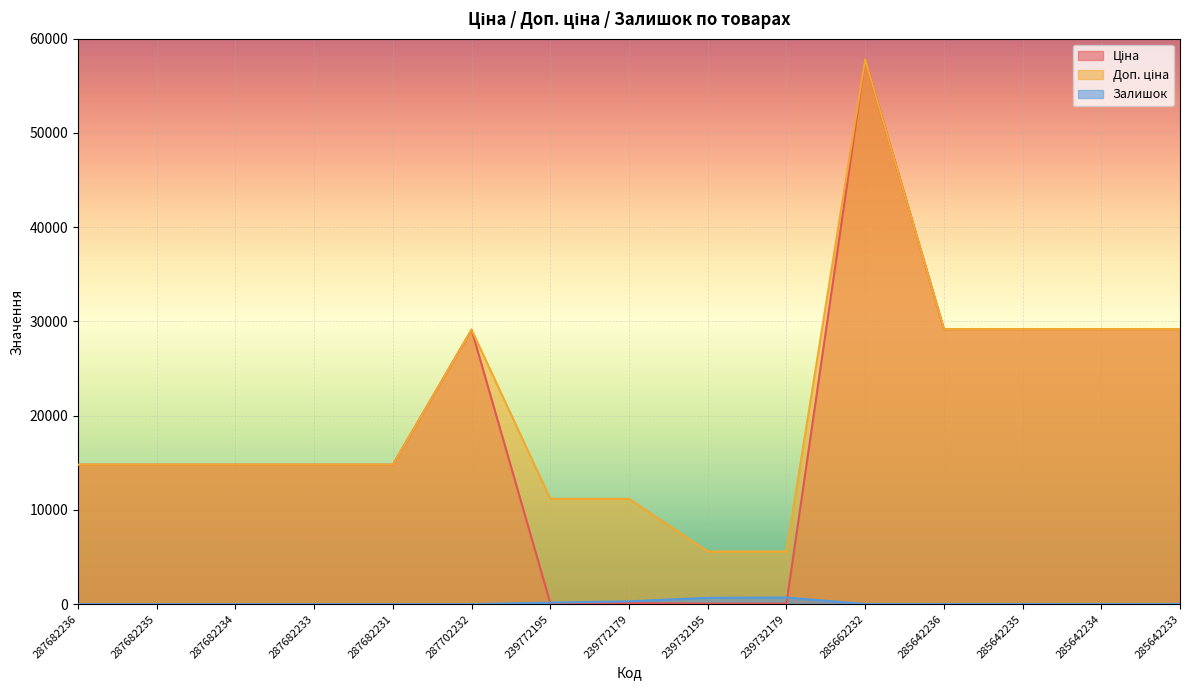

What is the spread (max minus min) of values at 239772195?

11057.3